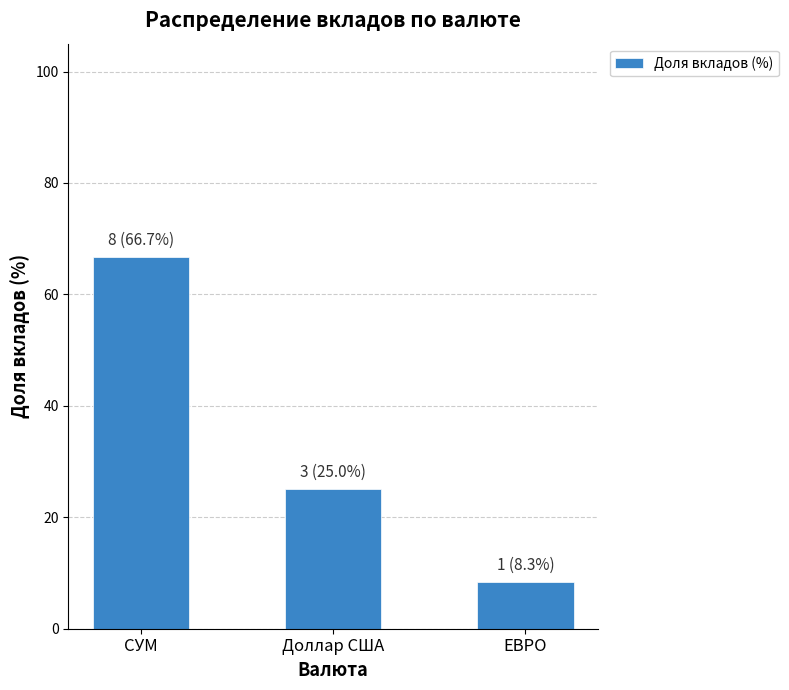

Is it true that the value at СУМ is 66.7?

True